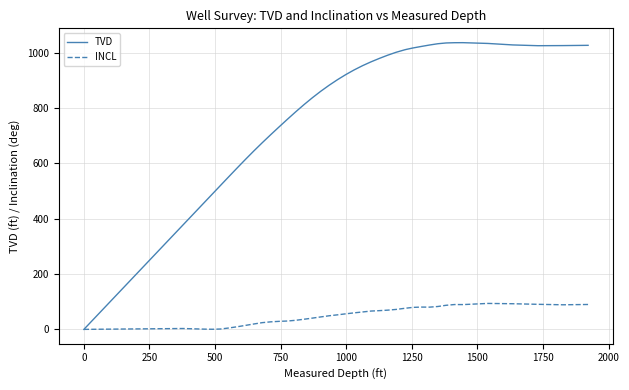

Which series has the widest spread of values?

TVD